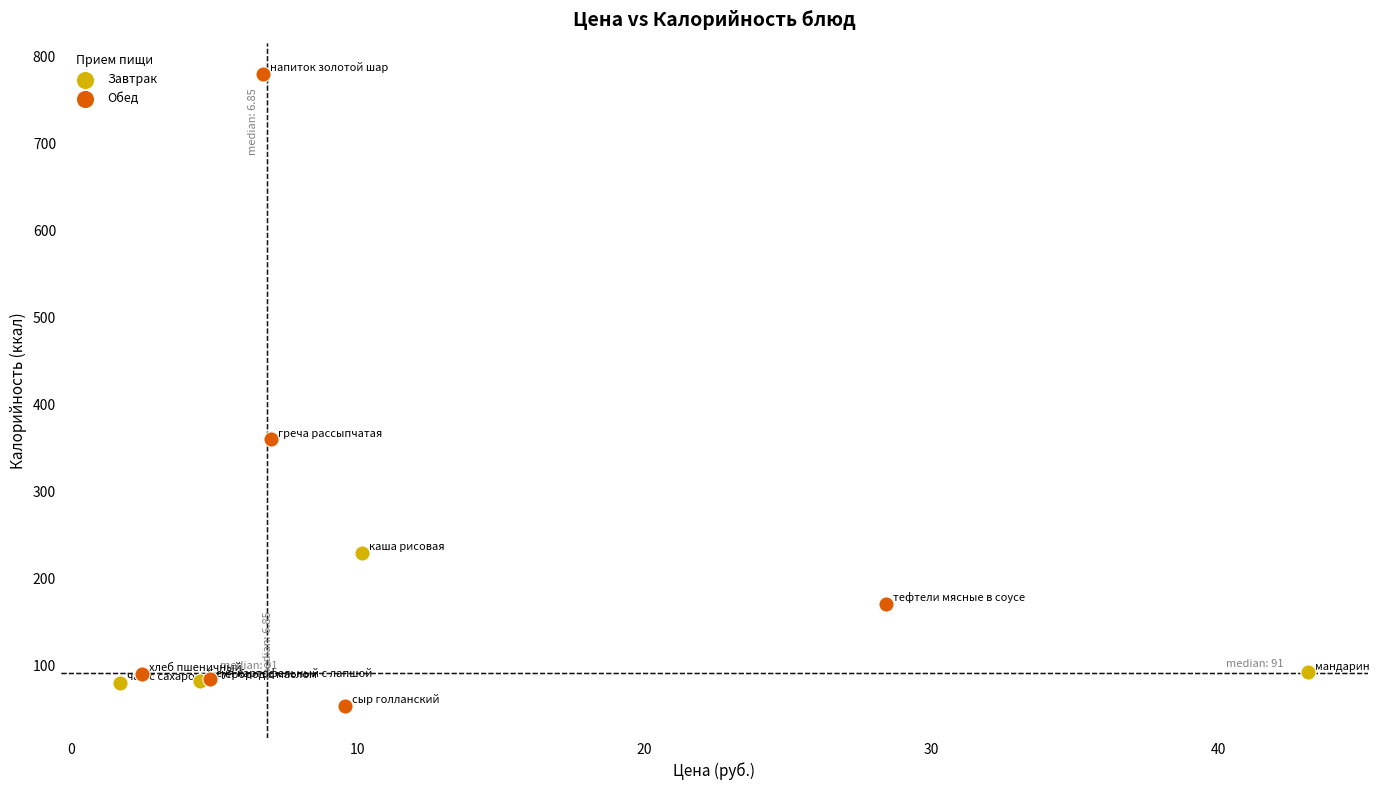

What are all the series names shown in the legend?

Завтрак, Обед